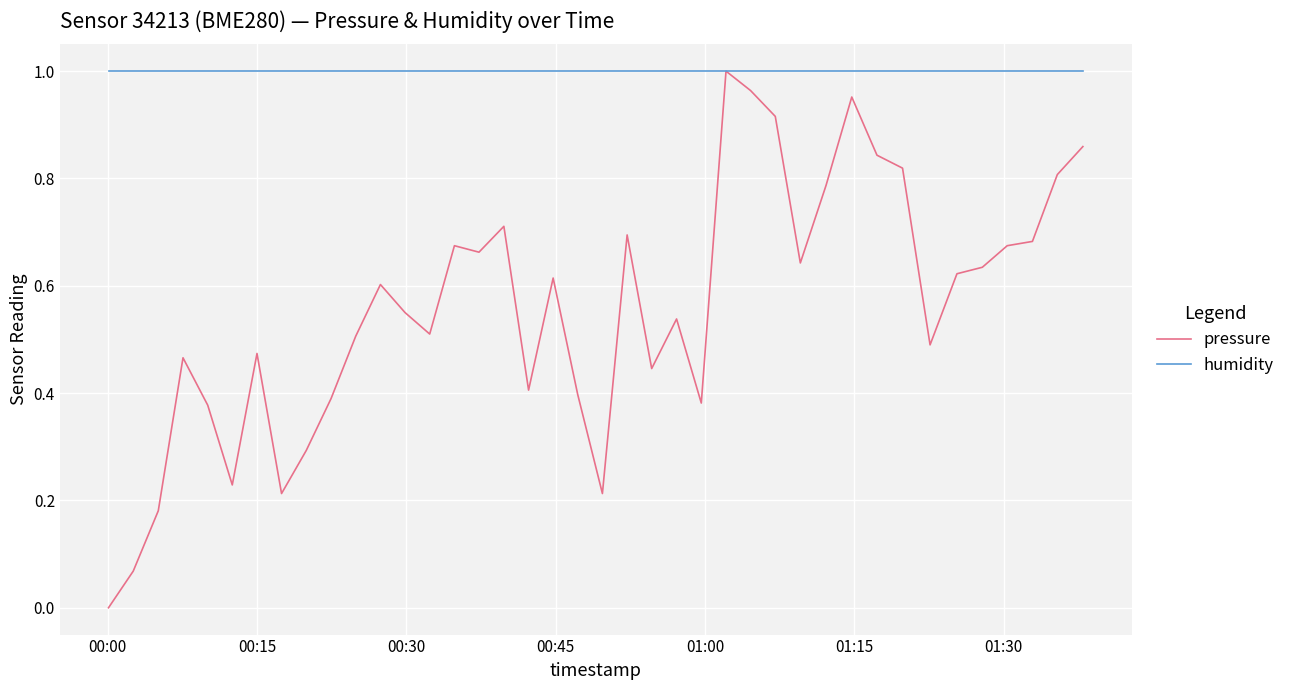

Which series has the largest total across all categories?

humidity